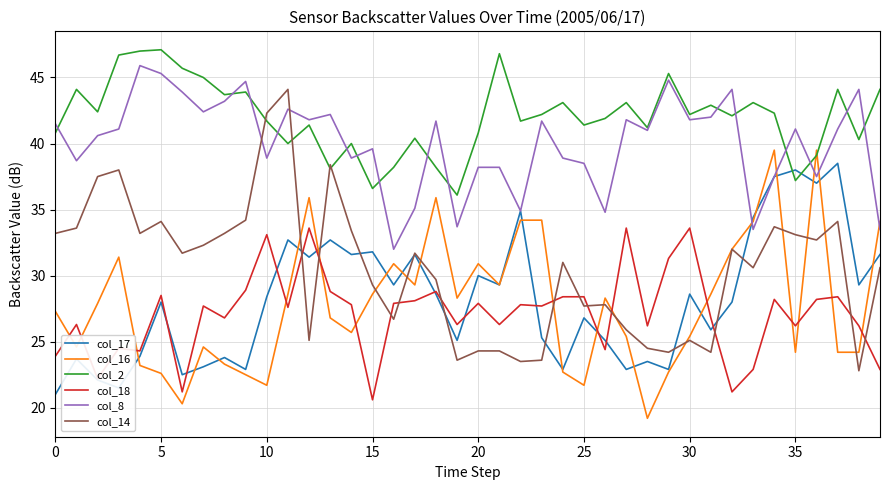

What is the maximum value shown in the chart?

47.1